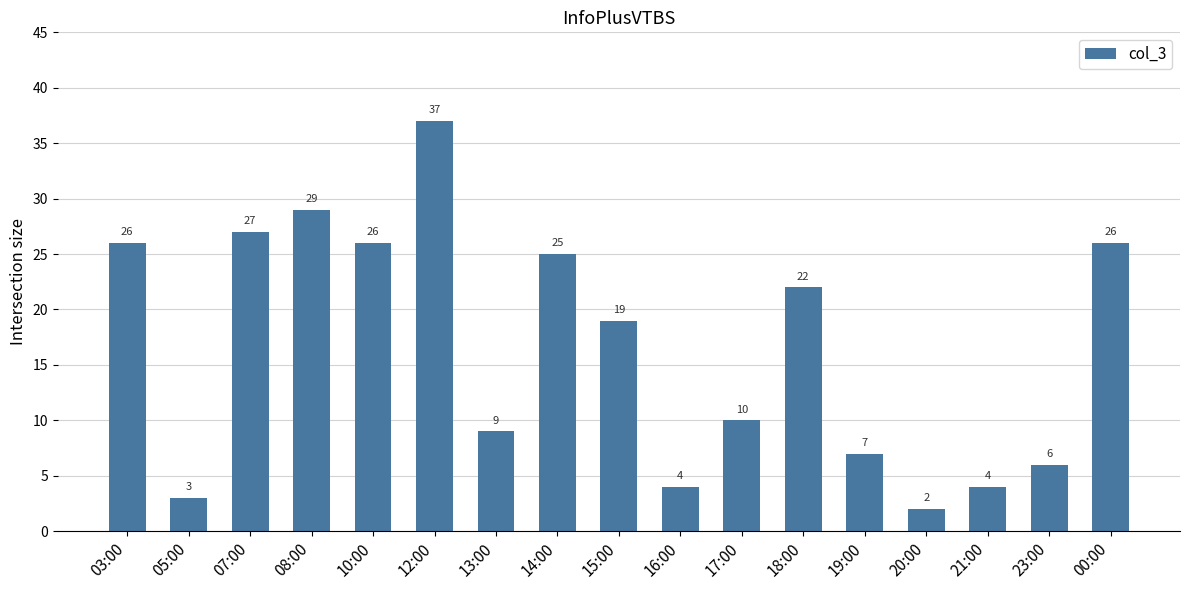

Reading left to right, what are all the values shown in this chart?

03:00=26	05:00=3	07:00=27	08:00=29	10:00=26	12:00=37	13:00=9	14:00=25	15:00=19	16:00=4	17:00=10	18:00=22	19:00=7	20:00=2	21:00=4	23:00=6	00:00=26